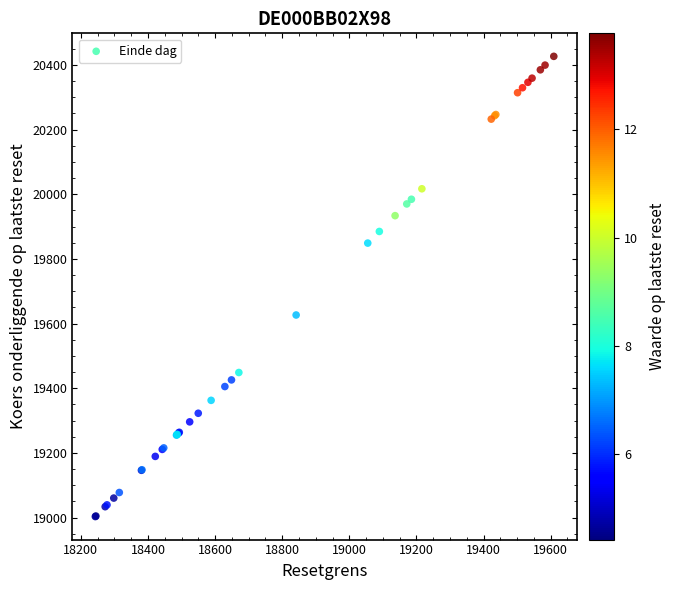

What Y value in the scatter plot is closest to 19714?

19626.5